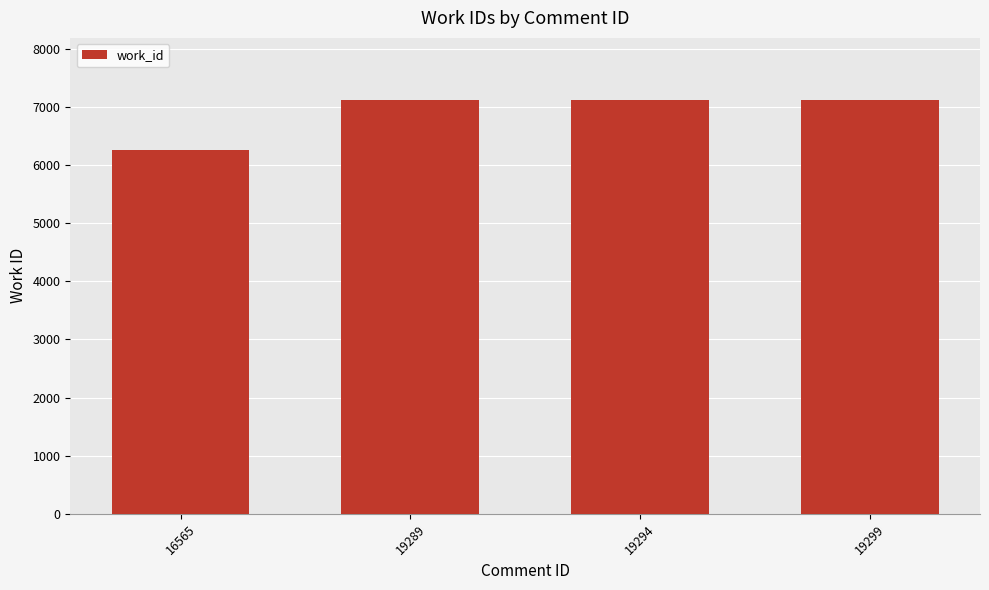

Is it true that the value at 19299 is 7120?

True